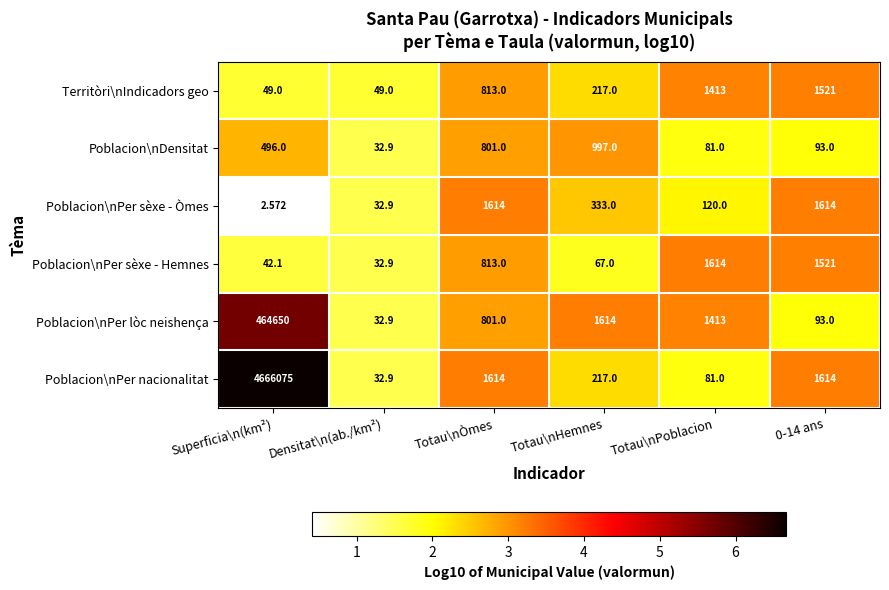

Is the value of Territòri\nIndicadors geo at Totau\nHemnes greater than the value of Poblacion\nPer lòc neishença at Superficia\n(km²)?

No